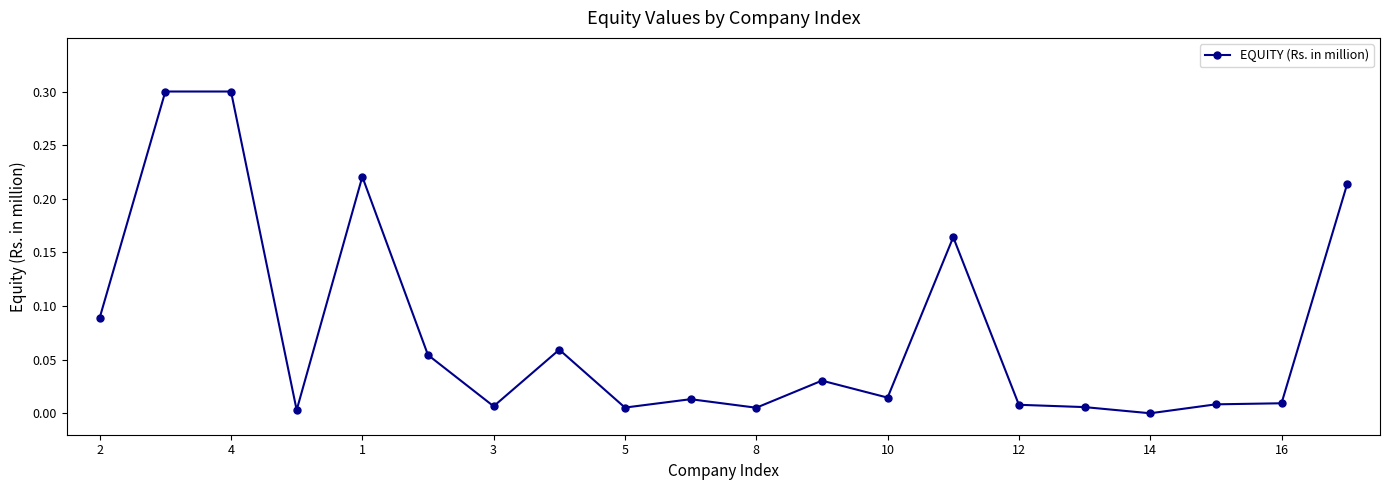

How many categories are shown in the chart?

20